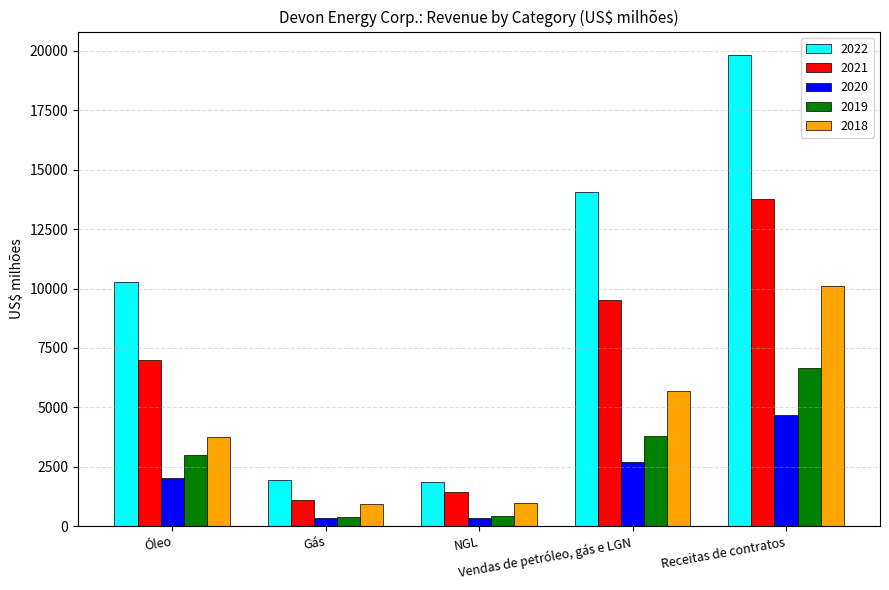

What is the average value of the 2019 series?

2858